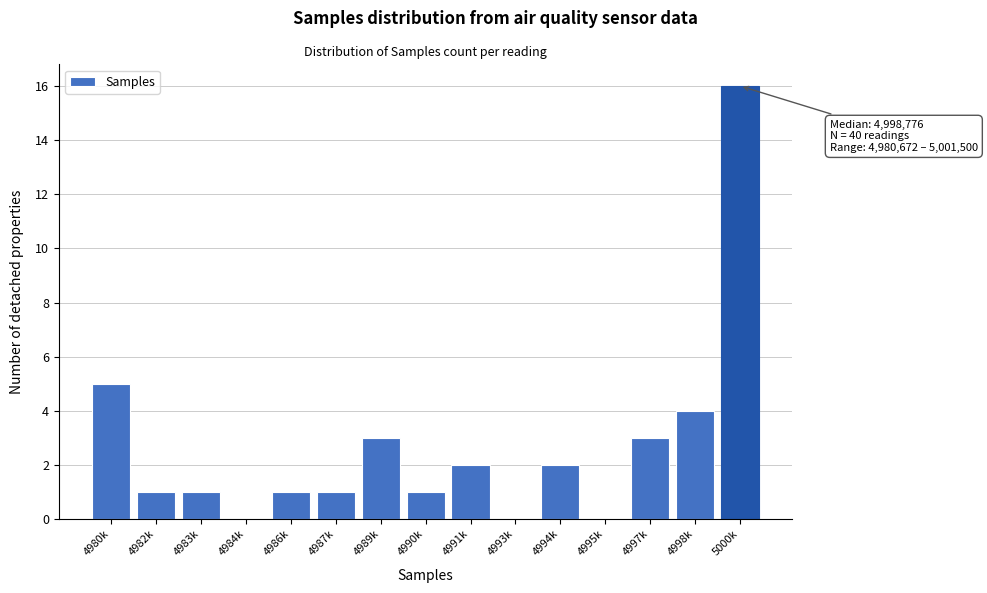

Reading left to right, what are all the values shown in this chart?

4980k=5	4982k=1	4983k=1	4984k=0	4986k=1	4987k=1	4989k=3	4990k=1	4991k=2	4993k=0	4994k=2	4995k=0	4997k=3	4998k=4	5000k=16